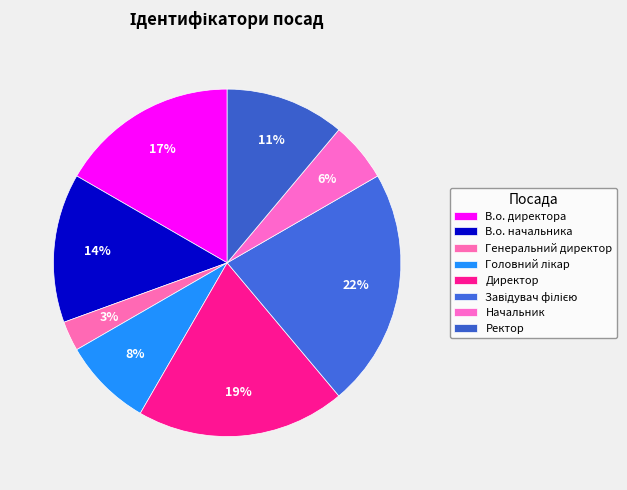

To the nearest percent, what is the difference between the Ректор and Завідувач філією slice percentages?

11%